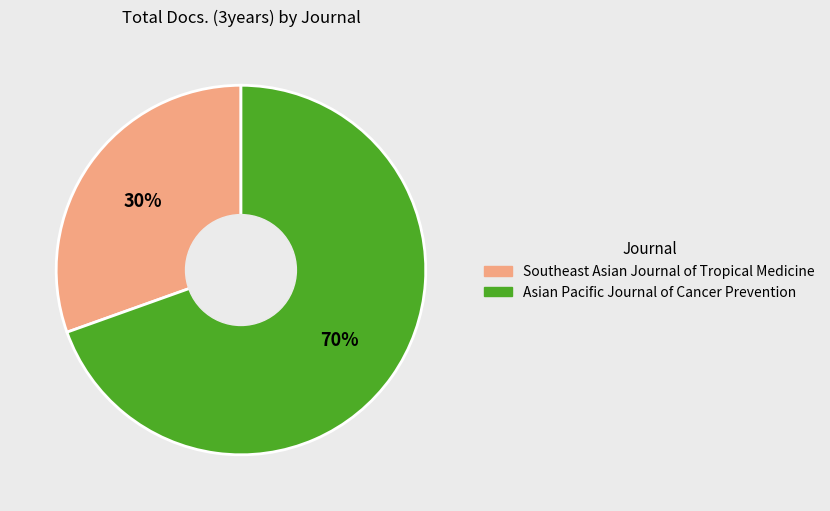

Which has a higher value, Southeast Asian Journal of Tropical Medicine or Asian Pacific Journal of Cancer Prevention?

Asian Pacific Journal of Cancer Prevention